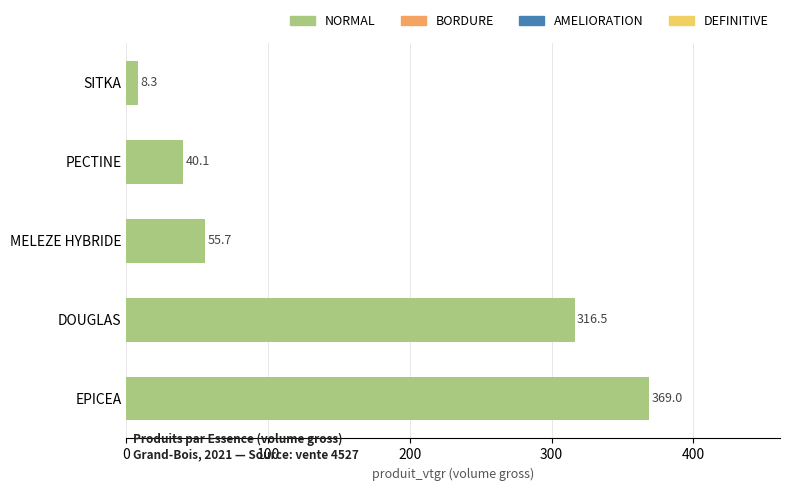

Rank the categories by value from lowest to highest.

SITKA, PECTINE, MELEZE HYBRIDE, DOUGLAS, EPICEA